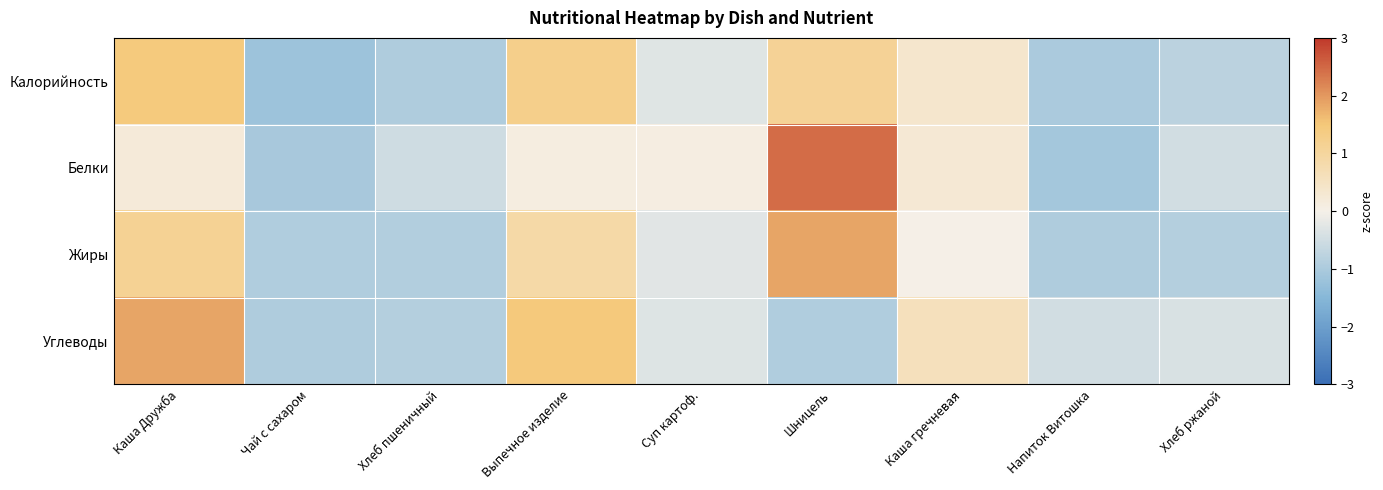

Which series changed the most between Каша гречневая and Хлеб ржаной?

Калорийность